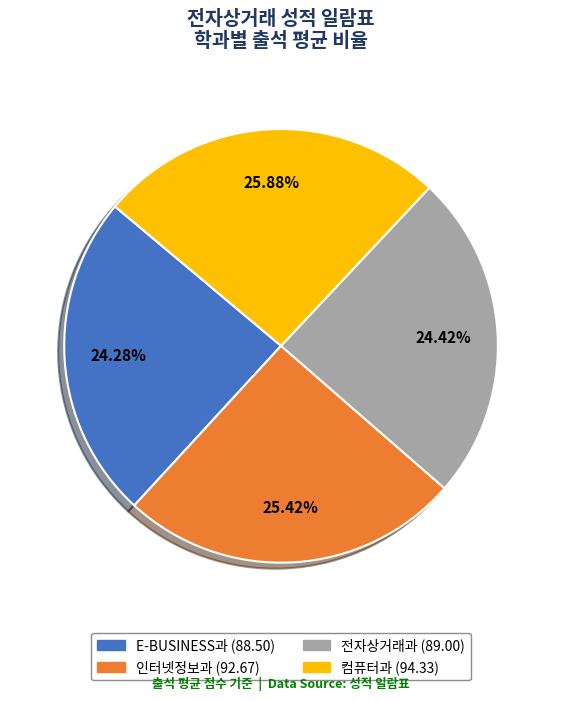

Between 인터넷정보과 and 전자상거래과, which is larger?

인터넷정보과